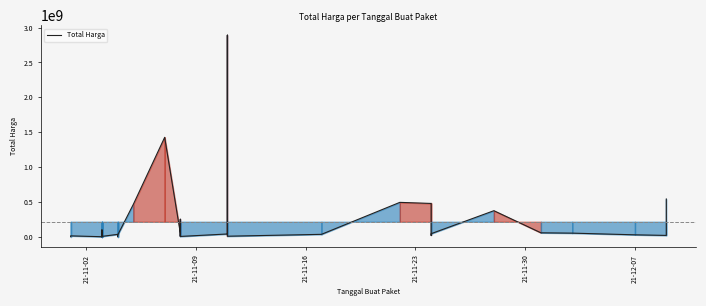

How many points are lower than both their immediate neighbors (excluding endpoints)?

10